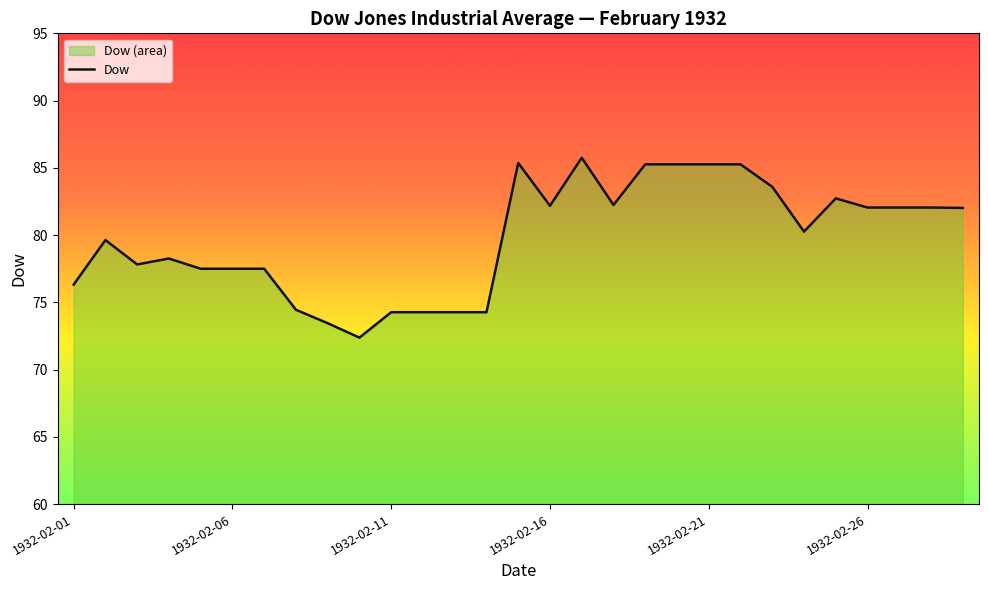

What is the sum of all values?

2313.2